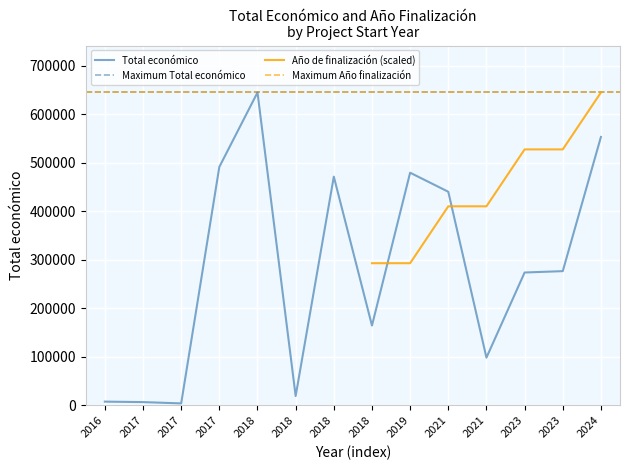

How many values exceed 276794?

6